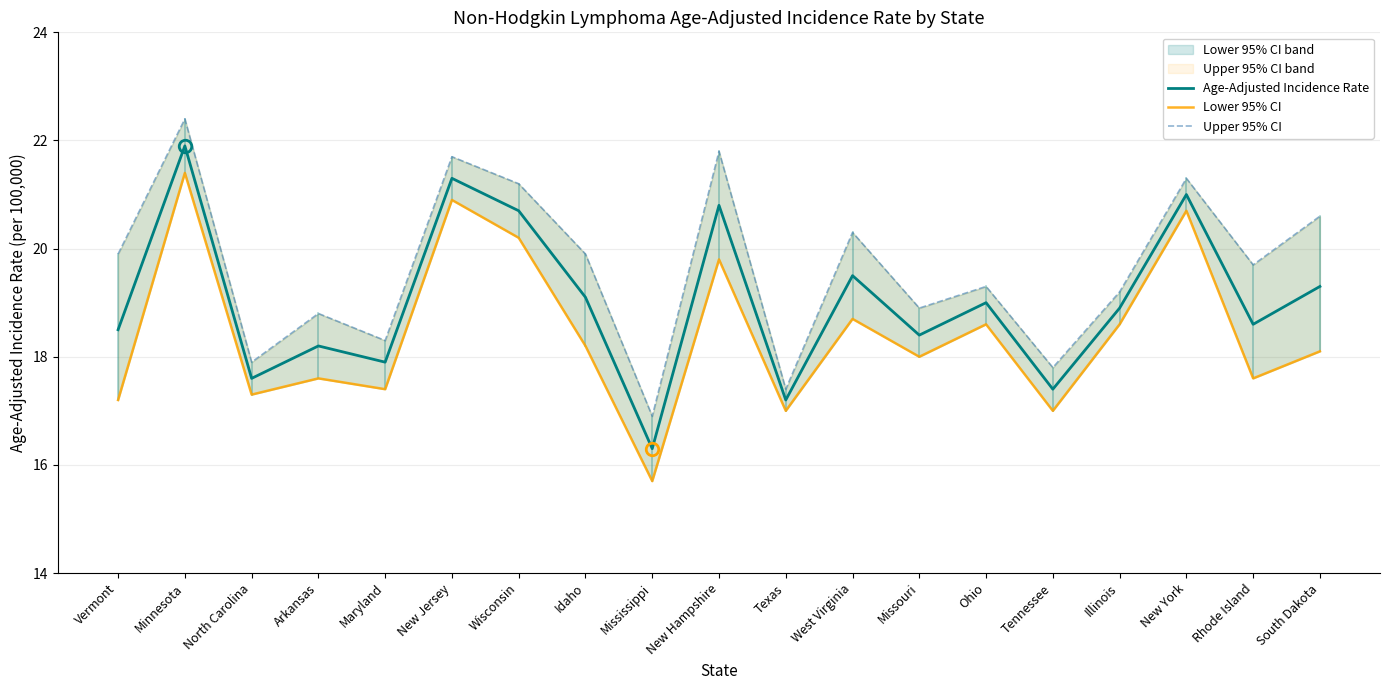

True or false: Lower 95% CI has a value of 18.0 at Missouri.

True